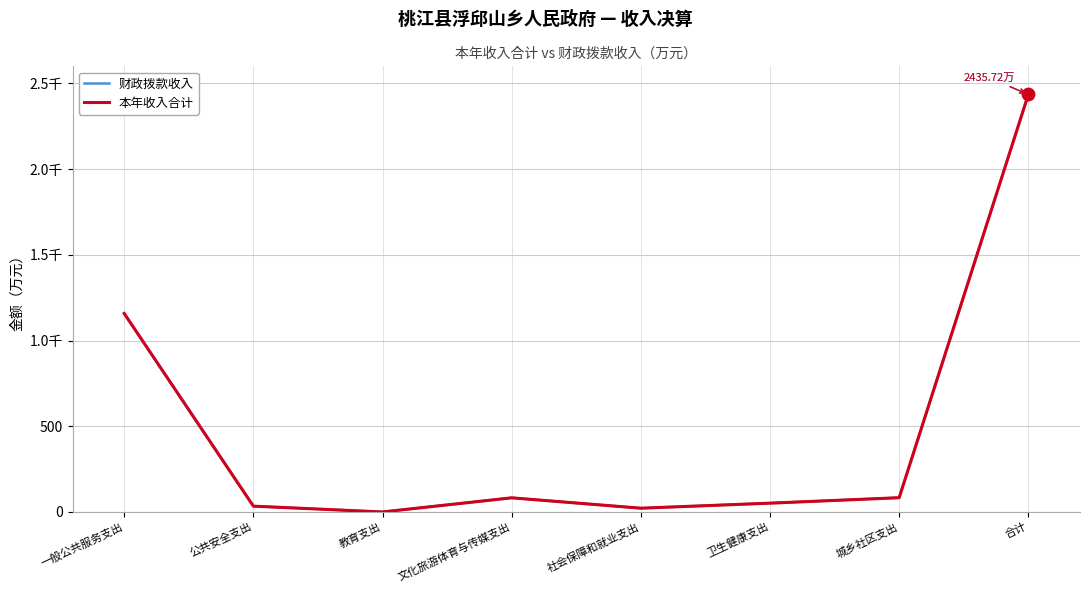

At which category is the sum across all series the highest?

合计